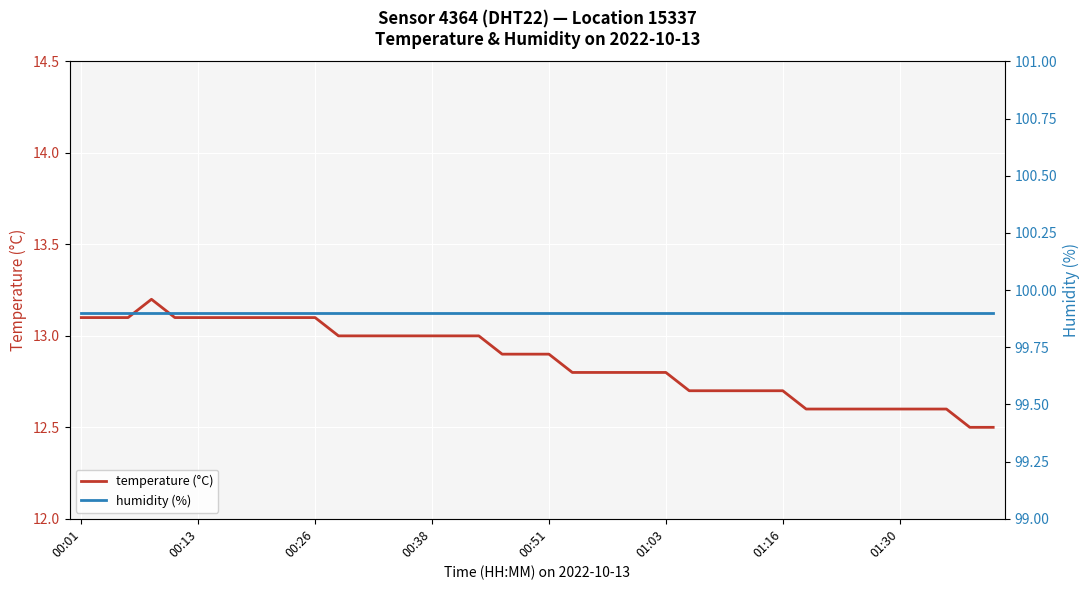

List the series in order of their overall mean, highest first.

humidity (%), temperature (°C)